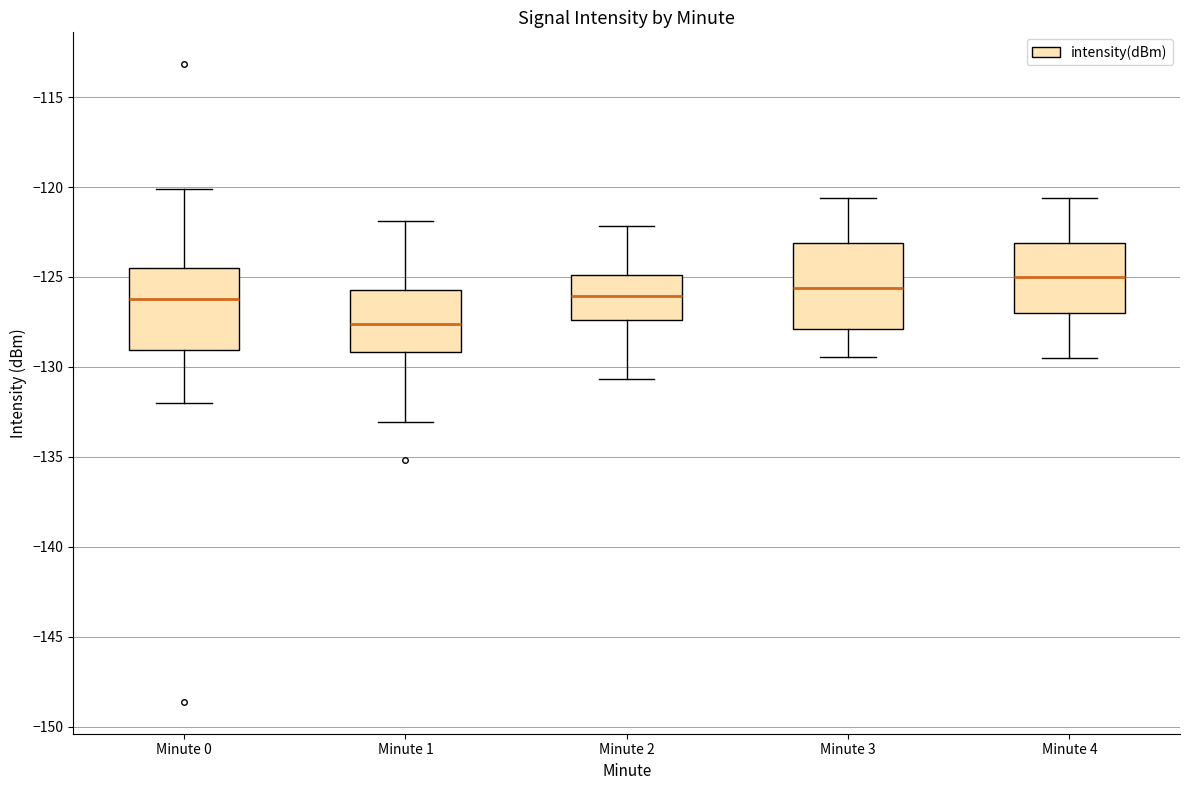

Reading left to right, read every box against the y-axis: the position of its median line, the range the box covers, and the ends of its whiskers. The values are not printed on the chart, so give them approximately, as read against the axis.

Minute 0: median -126.0, box -129.0 to -124.5, whiskers -132.0 to -120.0
Minute 1: median -127.5, box -129.0 to -125.5, whiskers -133.0 to -122.0
Minute 2: median -126.0, box -127.5 to -125.0, whiskers -130.5 to -122.0
Minute 3: median -125.5, box -128.0 to -123.0, whiskers -129.5 to -120.5
Minute 4: median -125.0, box -127.0 to -123.0, whiskers -129.5 to -120.5